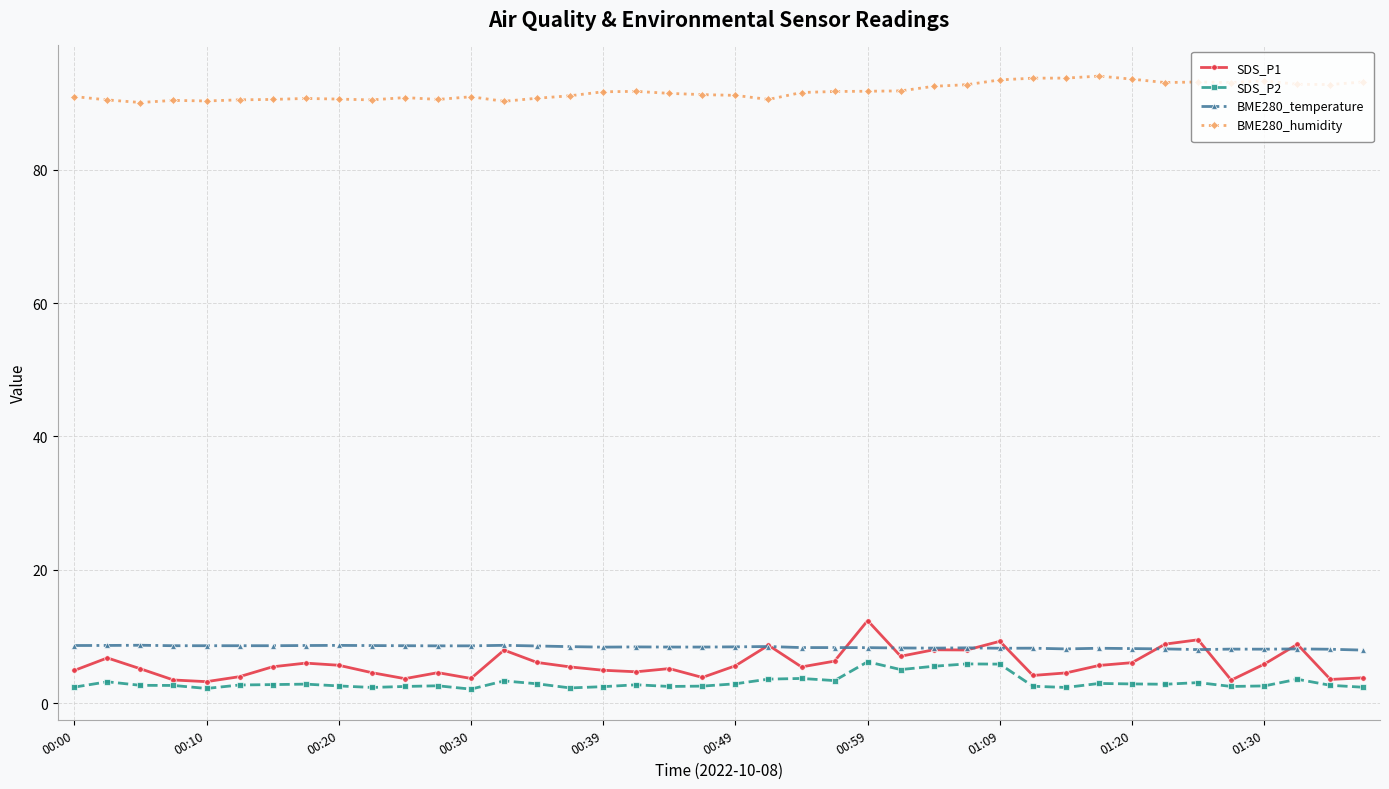

Rank the series by their maximum value, from lowest to highest.

SDS_P2, BME280_temperature, SDS_P1, BME280_humidity